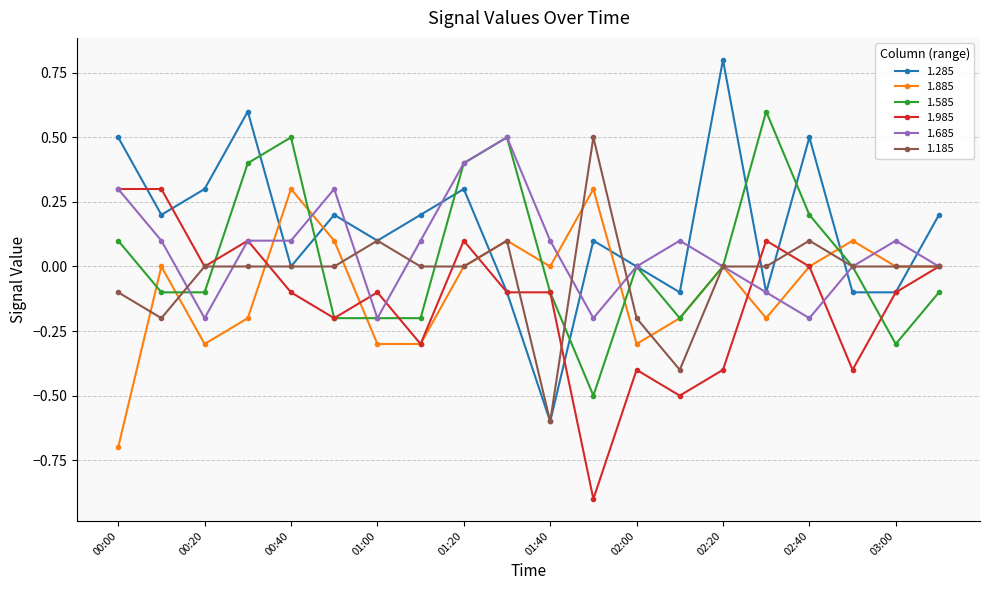

Which series has the largest range (max minus min)?

1.285